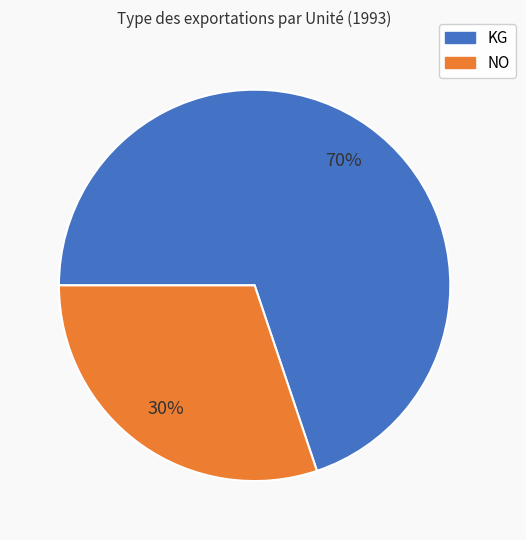

Count the number of slices in the pie.

2